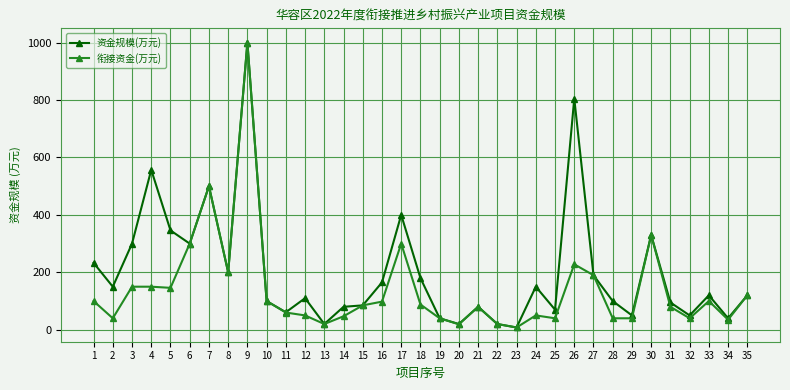

What are all the series names shown in the legend?

资金规模(万元), 衔接资金(万元)